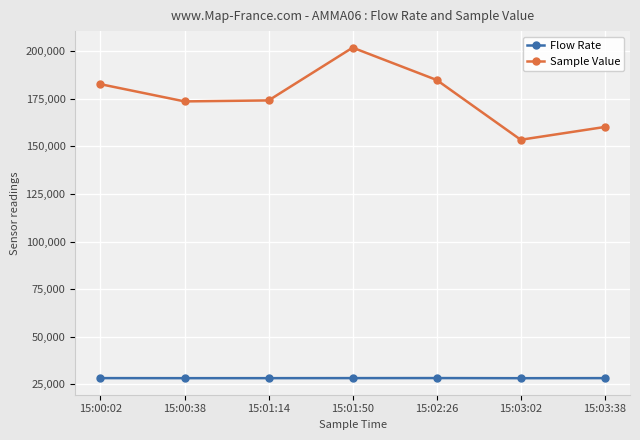

Where does the Flow Rate series first go above 28297?

15:00:02